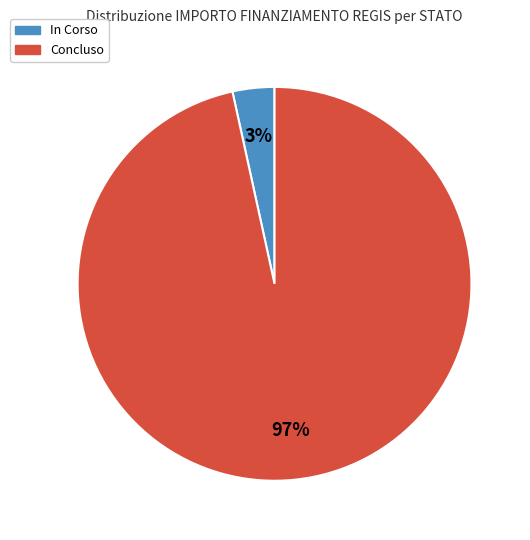

Combined, do In Corso and Concluso account for over 50%?

Yes